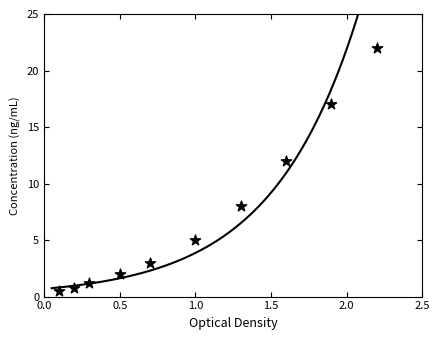

What is the range of Y values (max minus min)?

21.5